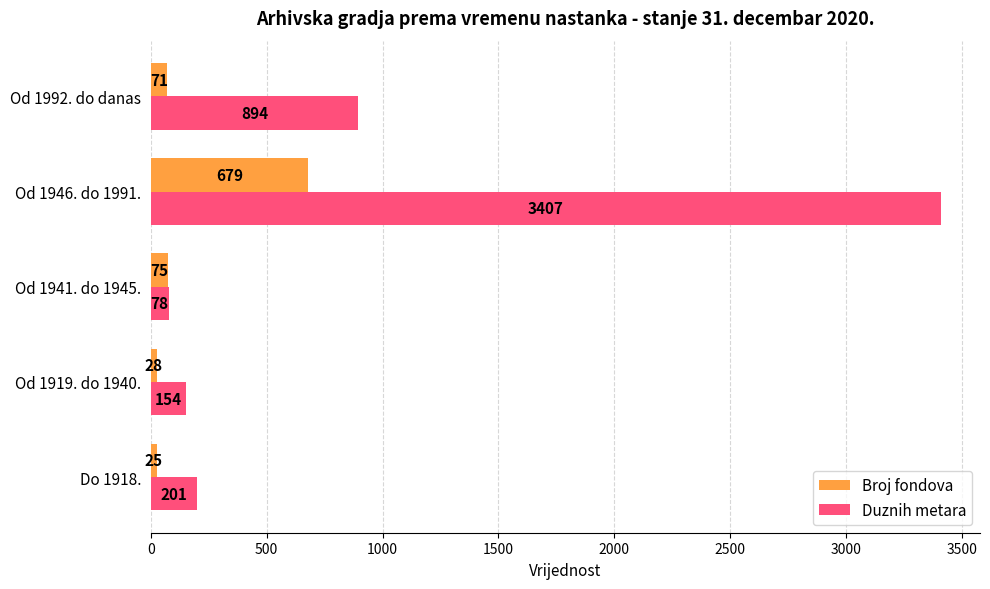

What is the average value of the Broj fondova series?

176